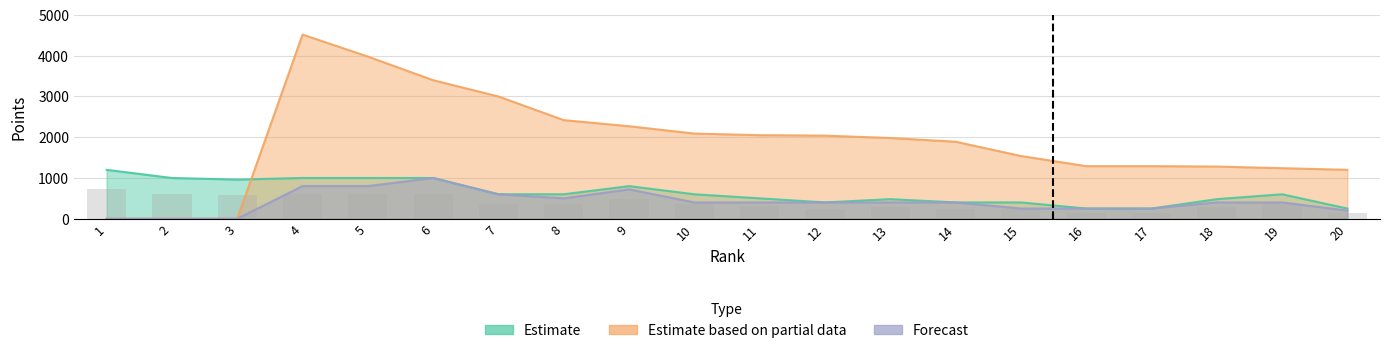

Reading right to left, what are all the values shown in this chart?

Estimate: 250	600	480	250	250	400	400	480	400	500	600	800	600	600	1000	1000	1000	960	1000	1200
Estimate based on partial data: 1200	1240	1280	1290	1290	1540	1890	1980	2040	2050	2090	2270	2420	3000	3400	3980	4520	0	0	0
Forecast: 200	400	400	250	250	250	400	400	400	400	400	720	500	600	1000	800	800	0	0	0